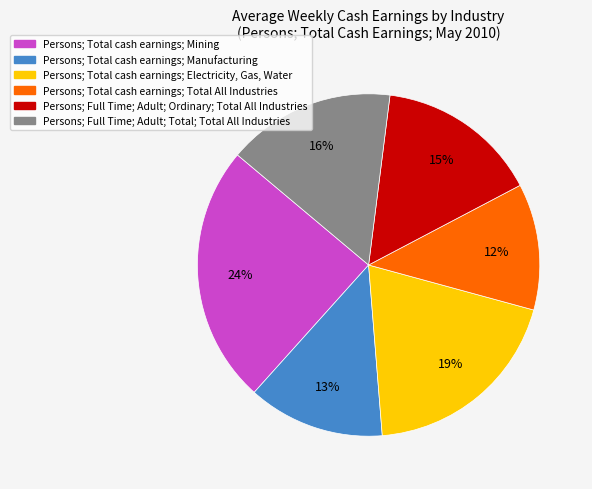

To the nearest percent, what is the average slice percentage?

17%